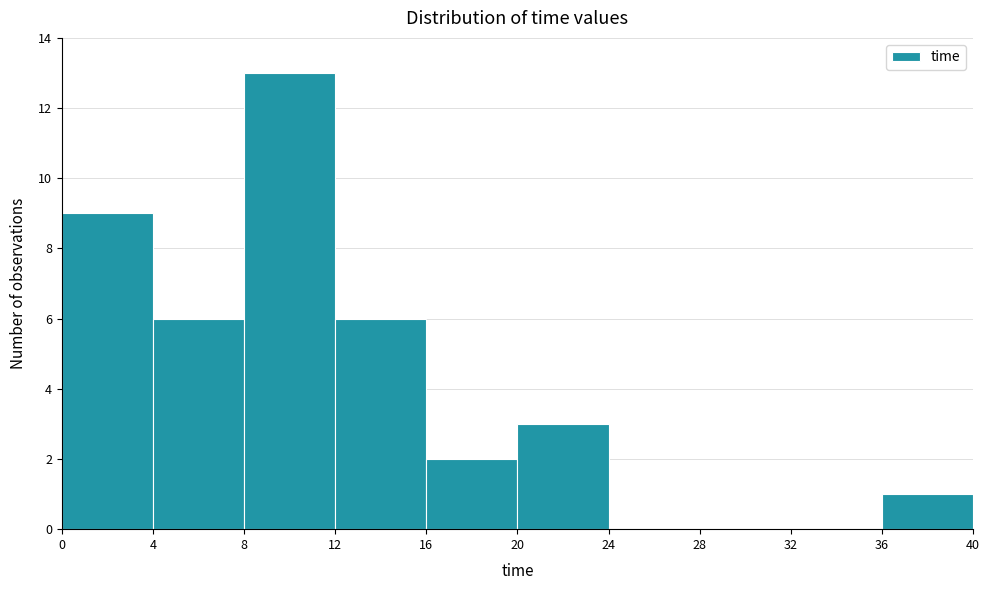

Reading left to right, list every bar in this chart as the range it spans on the x-axis followed by its height. The values are not printed on the chart, so give them approximately, as read against the axis.

0 to 4: 9
4 to 8: 6
8 to 12: 13
12 to 16: 6
16 to 20: 2
20 to 24: 3
24 to 28: 0
28 to 32: 0
32 to 36: 0
36 to 40: 1